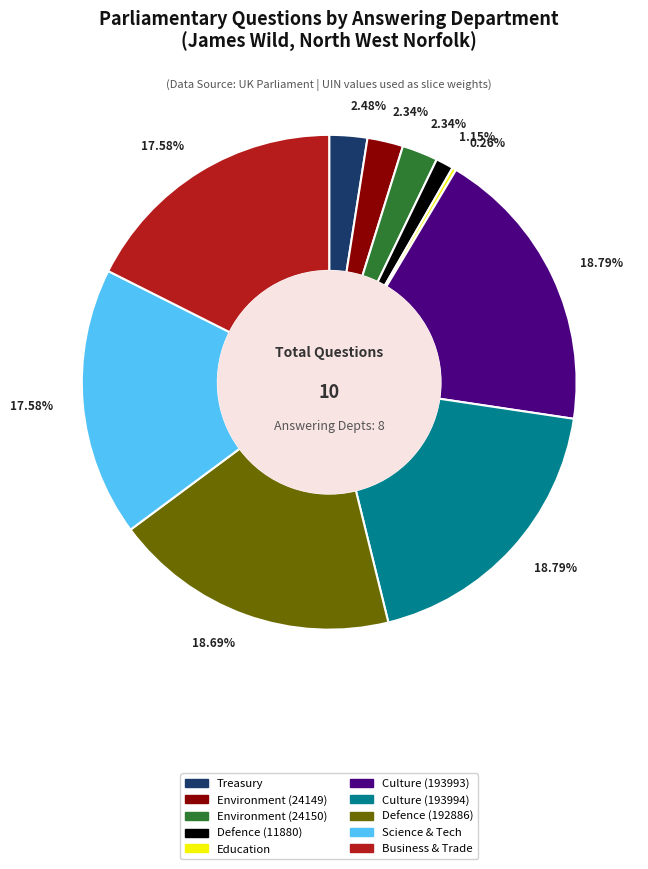

Is there a majority slice in this chart?

No